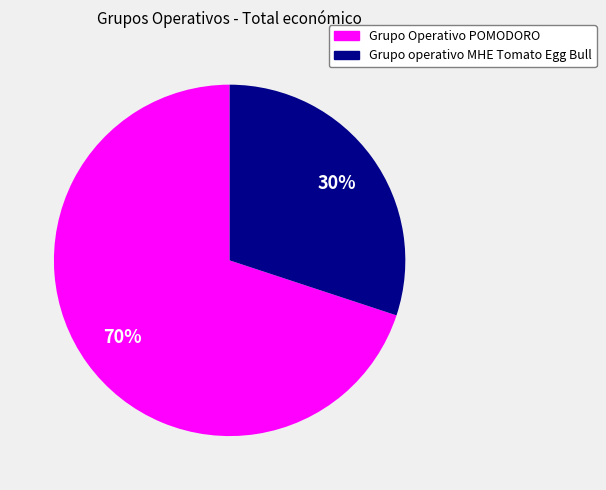

True or false: Grupo operativo MHE Tomato Egg Bull accounts for 30% of the total.

True